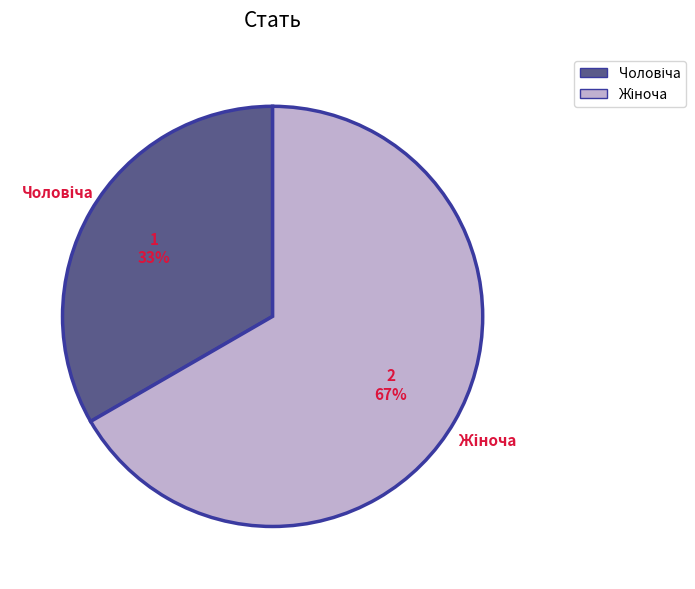

To the nearest percent, what is the average slice percentage?

50%